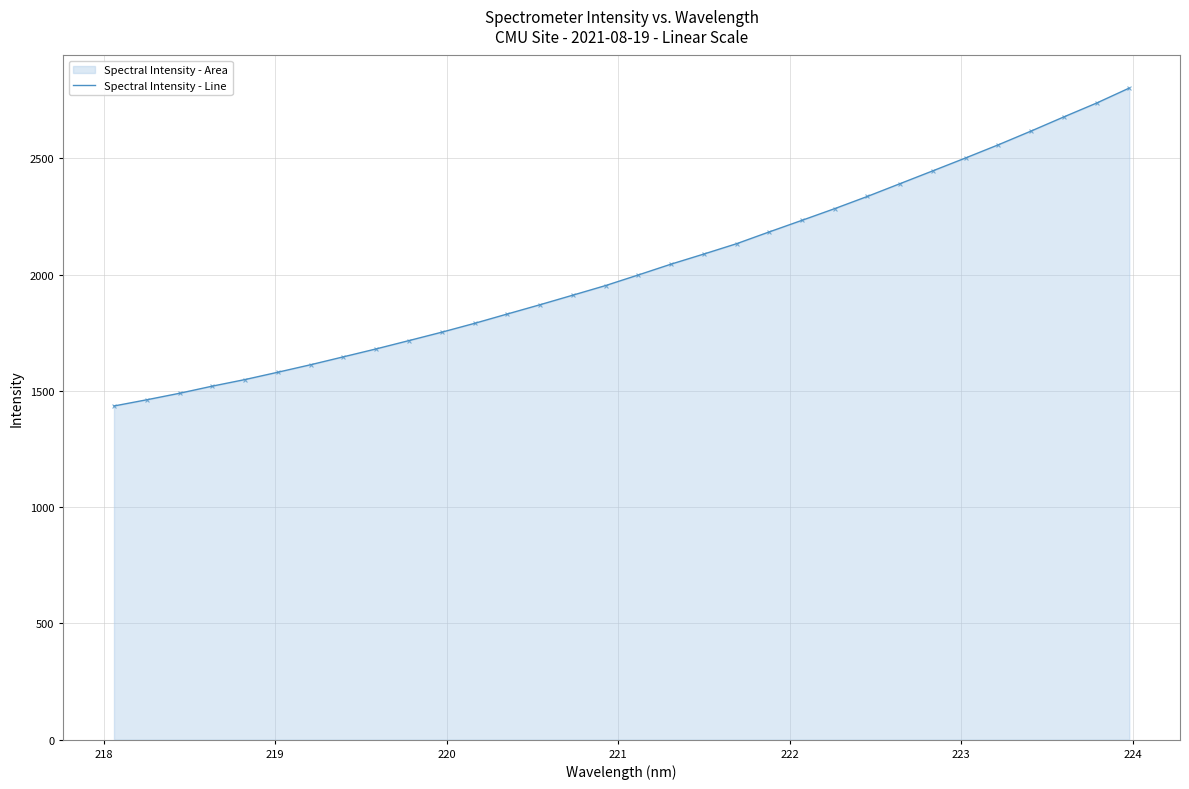

What is the difference between the maximum and minimum values?

1367.4